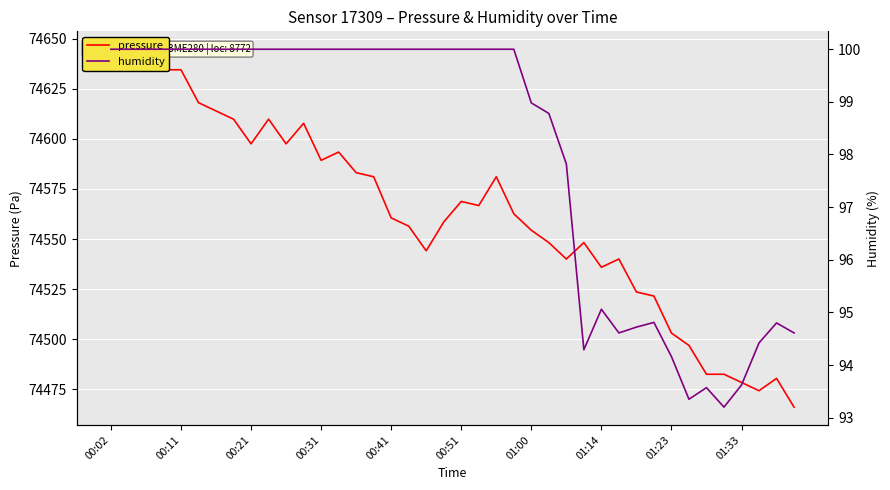

Is it true that pressure equals 17757.6 at 01:33?

False